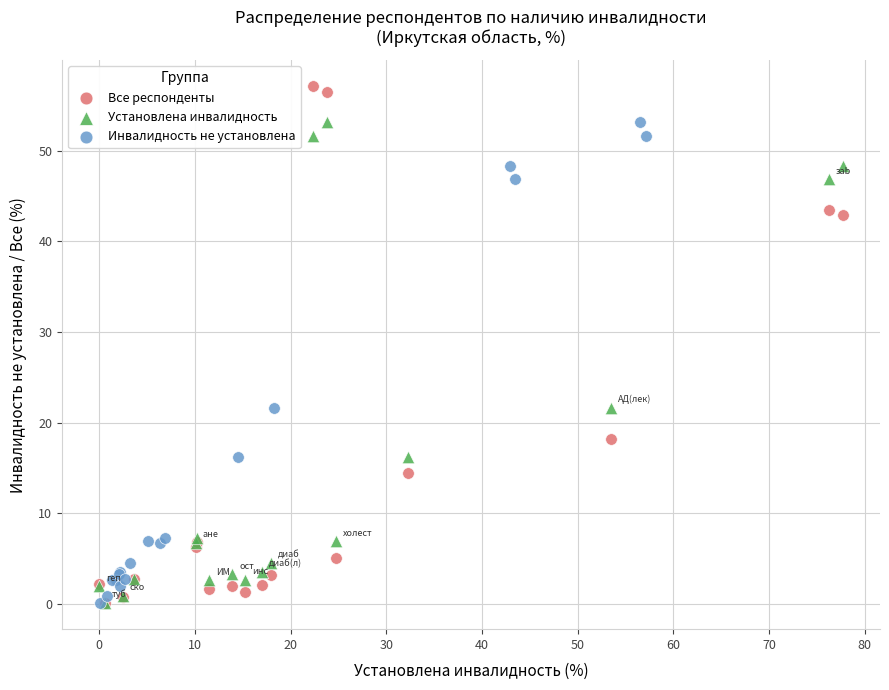

Which series has the largest Y range (max minus min)?

Все респонденты